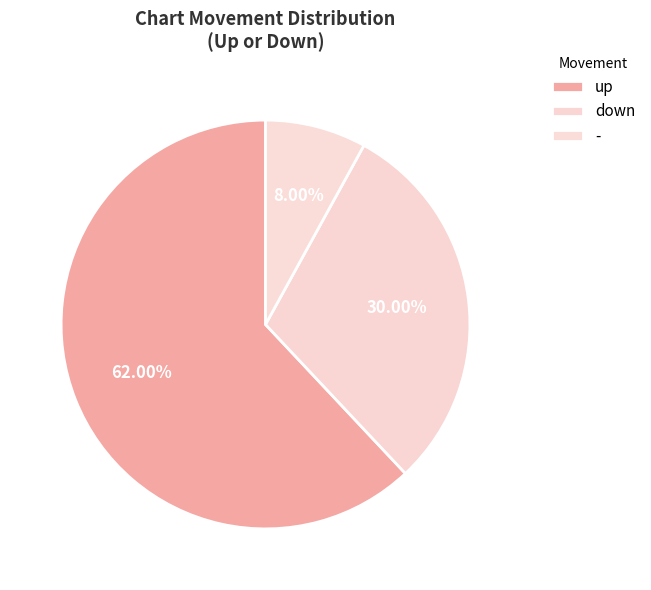

Rank the categories by value from lowest to highest.

-, down, up